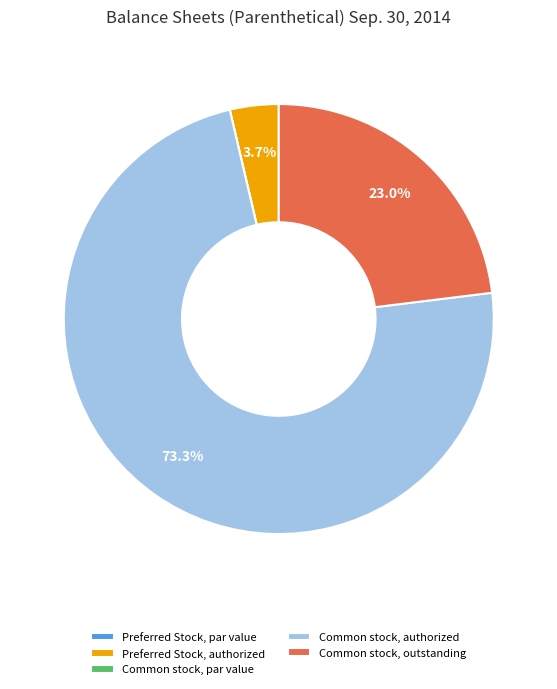

Does any single category account for the majority?

Yes